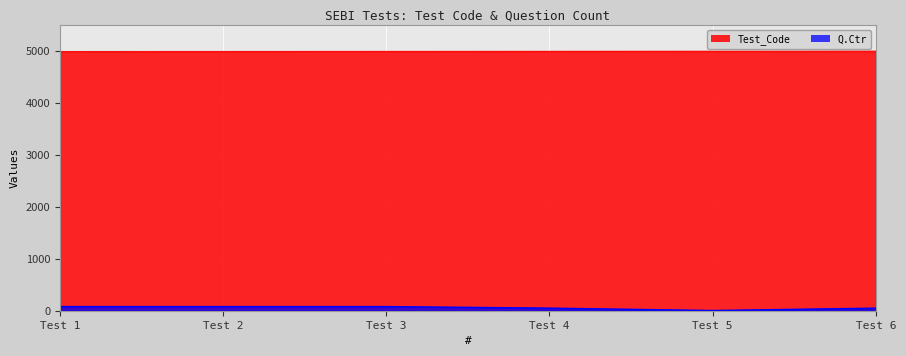

True or false: Test_Code has a value of 8039 at Test 5.

False